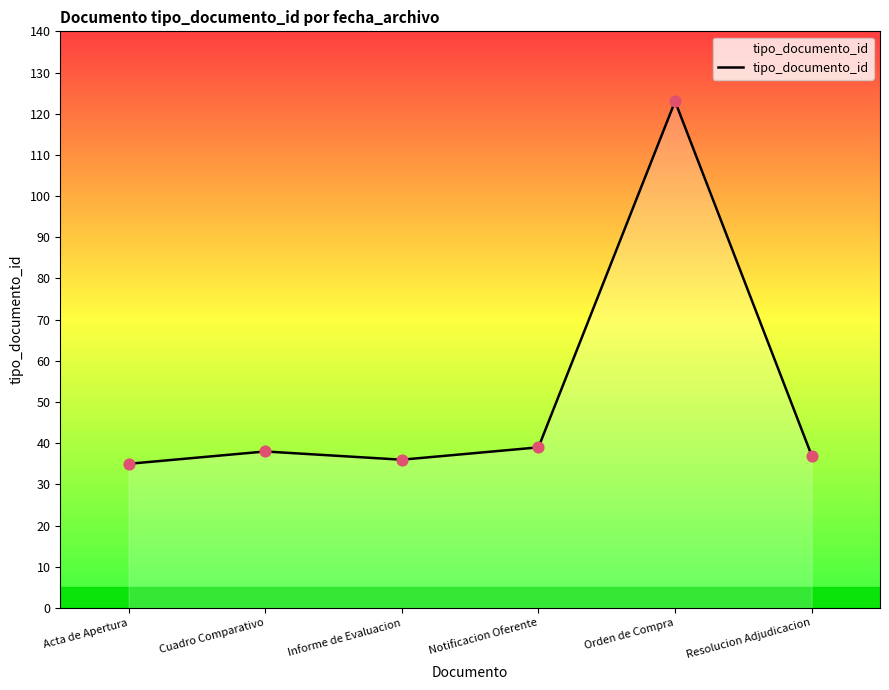

What is the change in value from Notificacion Oferente to Orden de Compra?

+84